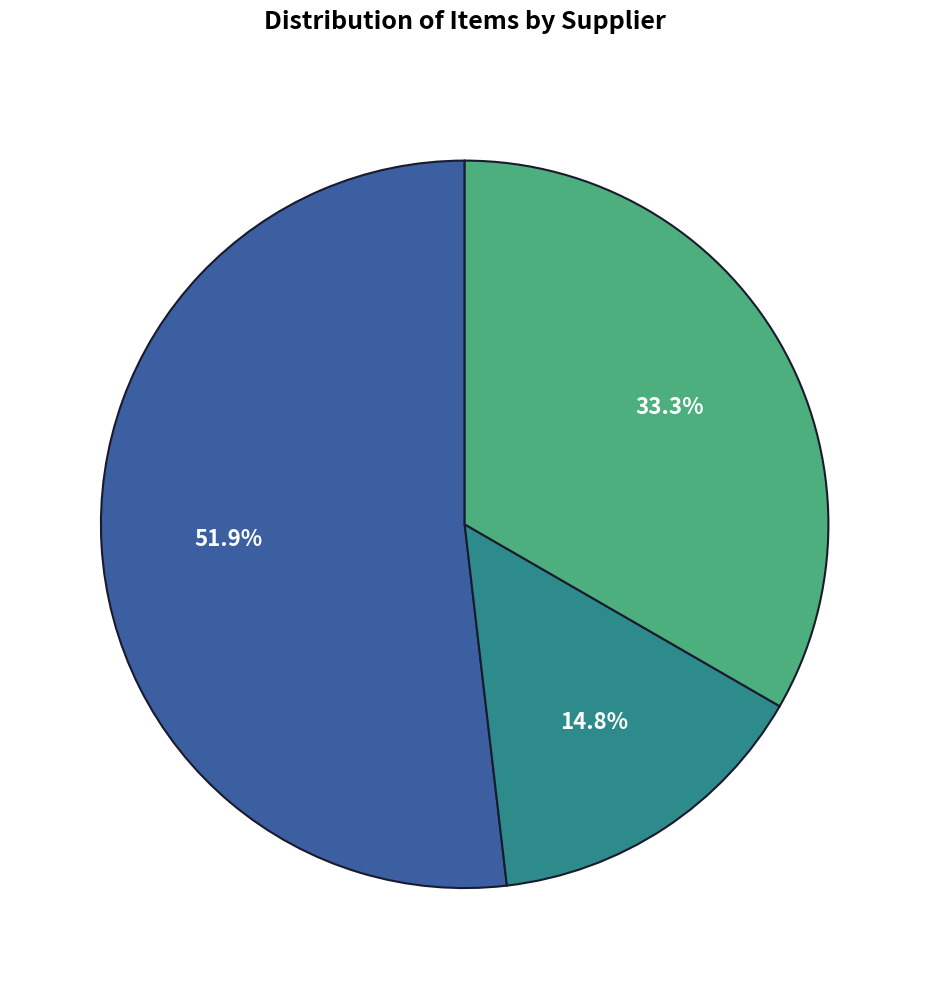

Is there any slice that represents more than half of the pie?

Yes